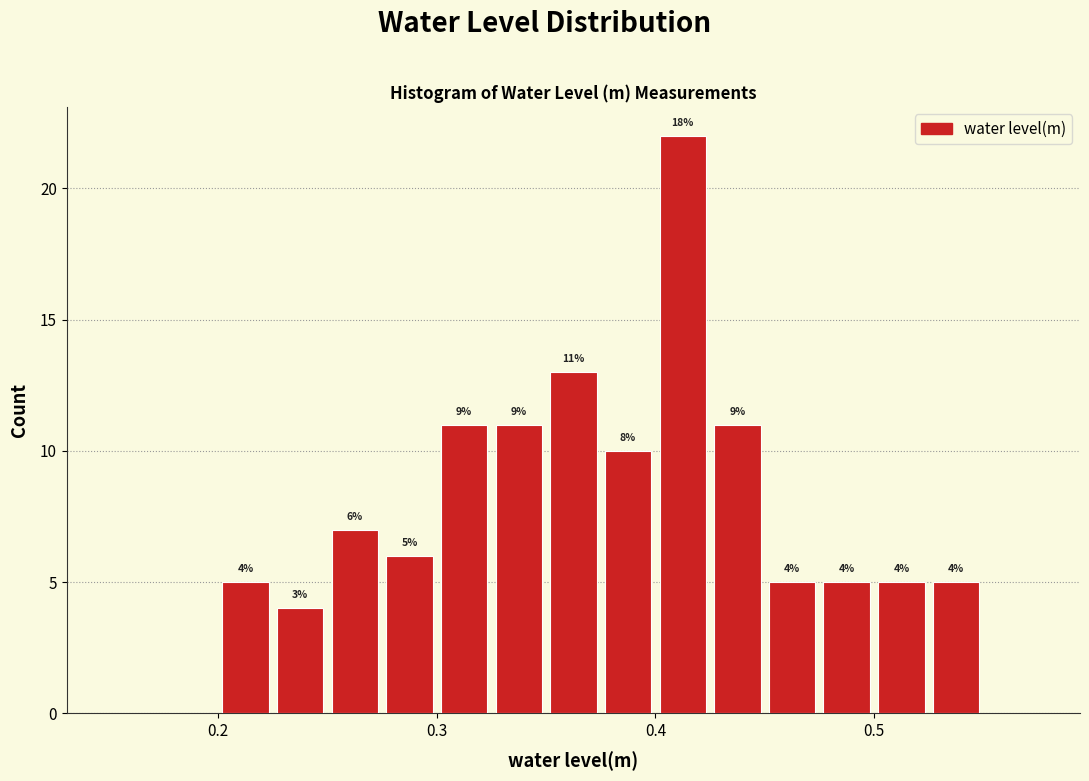

Around what value on the x-axis is the tallest bar? Give the approximate position of its centre, as read against the axis.

0.41